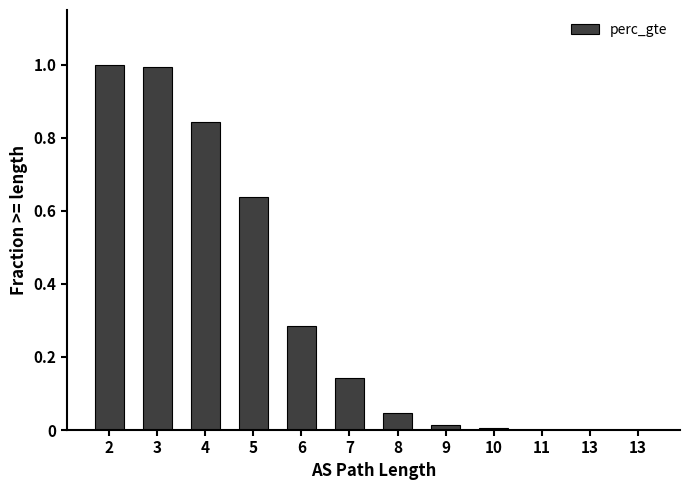

List the labels in order of value, smallest first.

13, 13, 11, 10, 9, 8, 7, 6, 5, 4, 3, 2